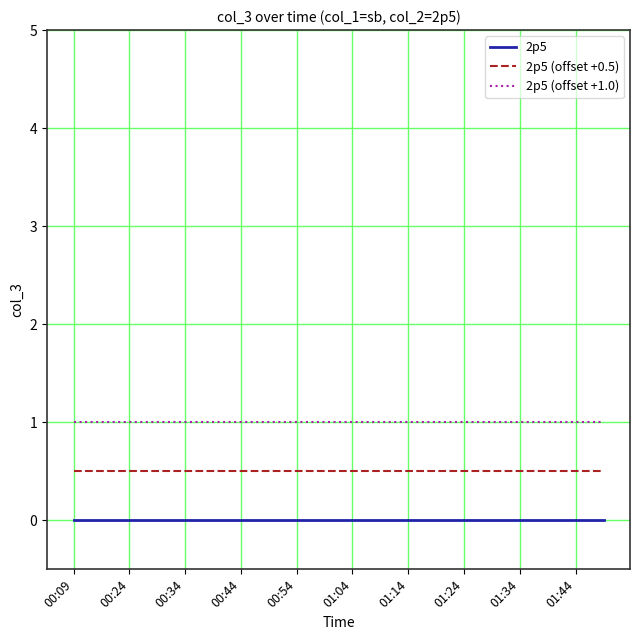

List the series in order of their peak value, highest first.

2p5 (offset +1.0), 2p5 (offset +0.5), 2p5